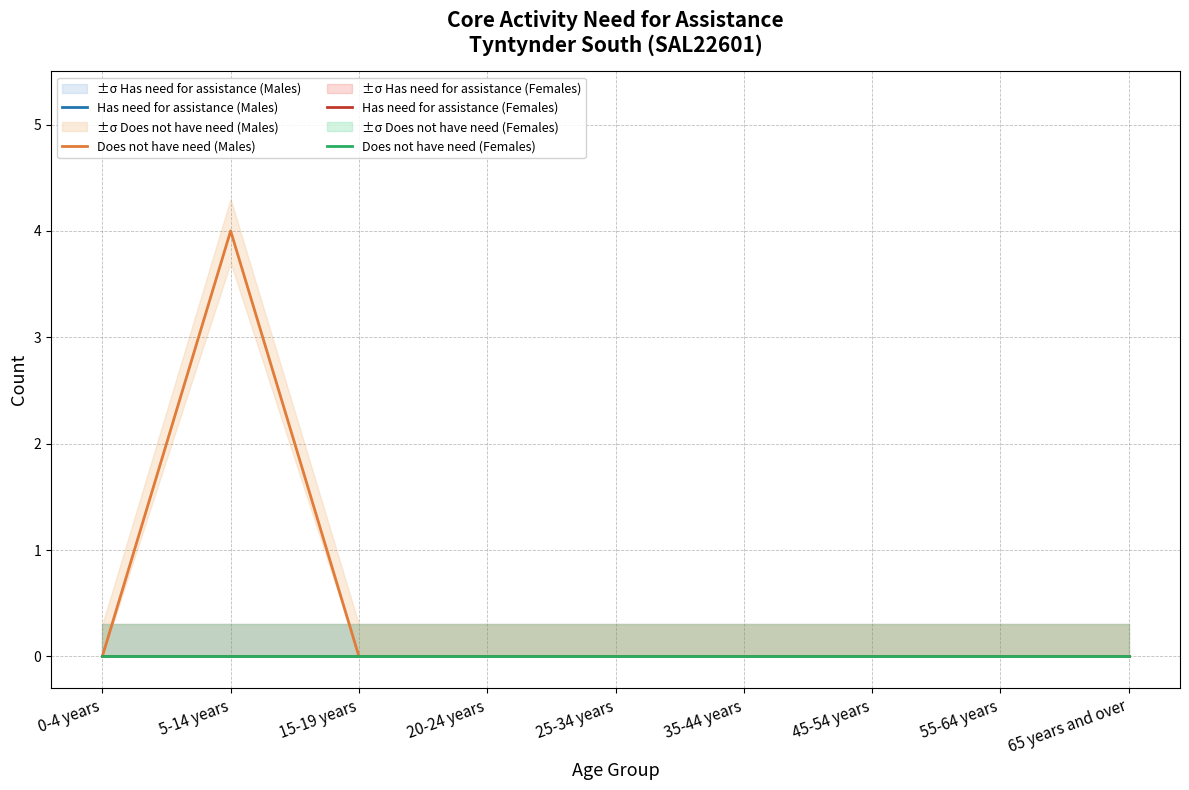

The value of Does not have need (Males) at 55-64 years is 0. True or false?

True